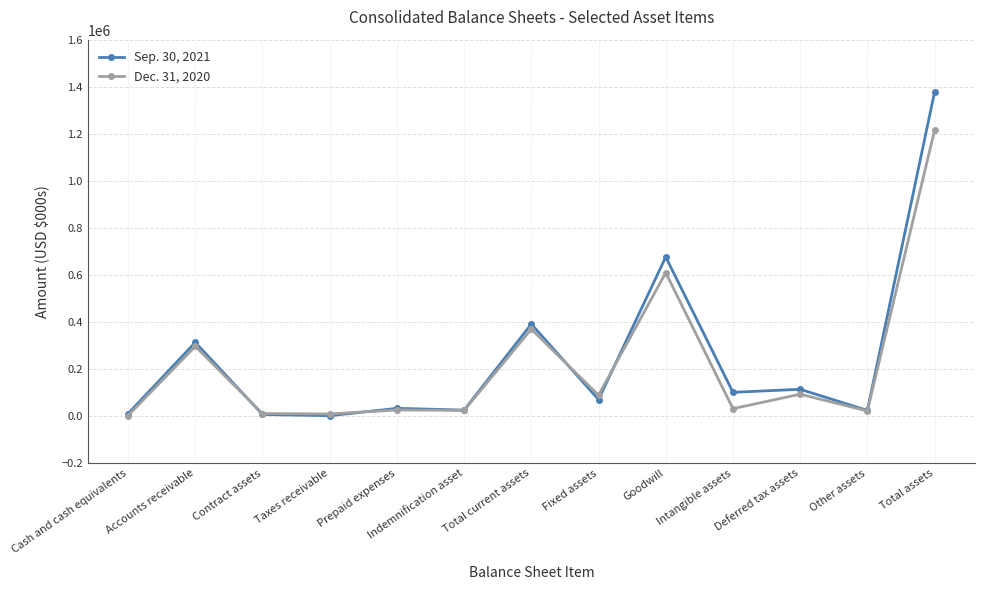

Which category has the highest value across all series?

Total assets